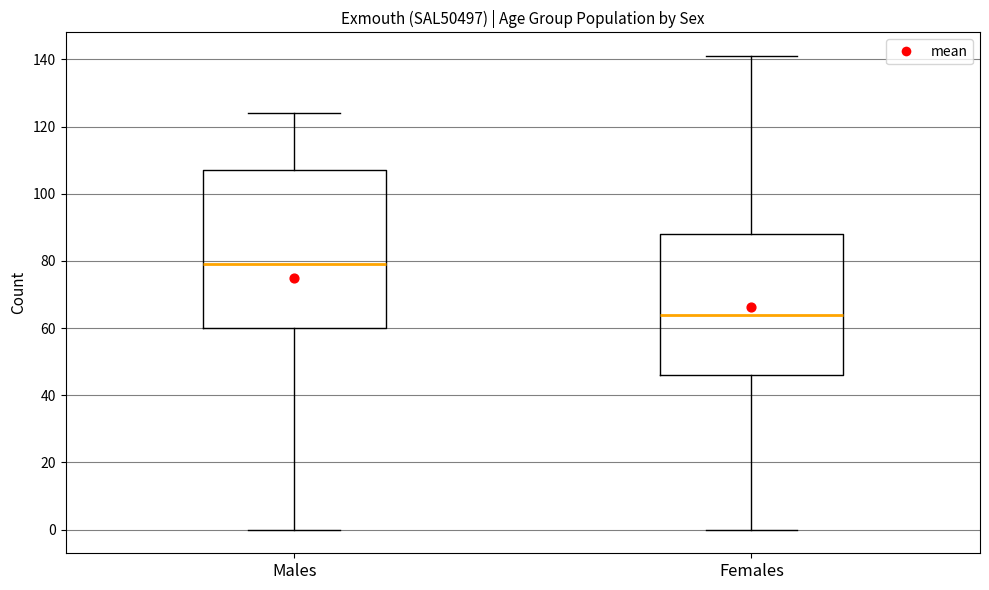

Reading left to right, transcribe this box plot: for each box, give where its median line is, the range the box spans, and where its two whiskers end, as read against the y-axis. The values are not printed on the chart, so give them approximately, as read against the axis.

Males: median 80, box 60 to 108, whiskers 0 to 124
Females: median 64, box 46 to 88, whiskers 0 to 142